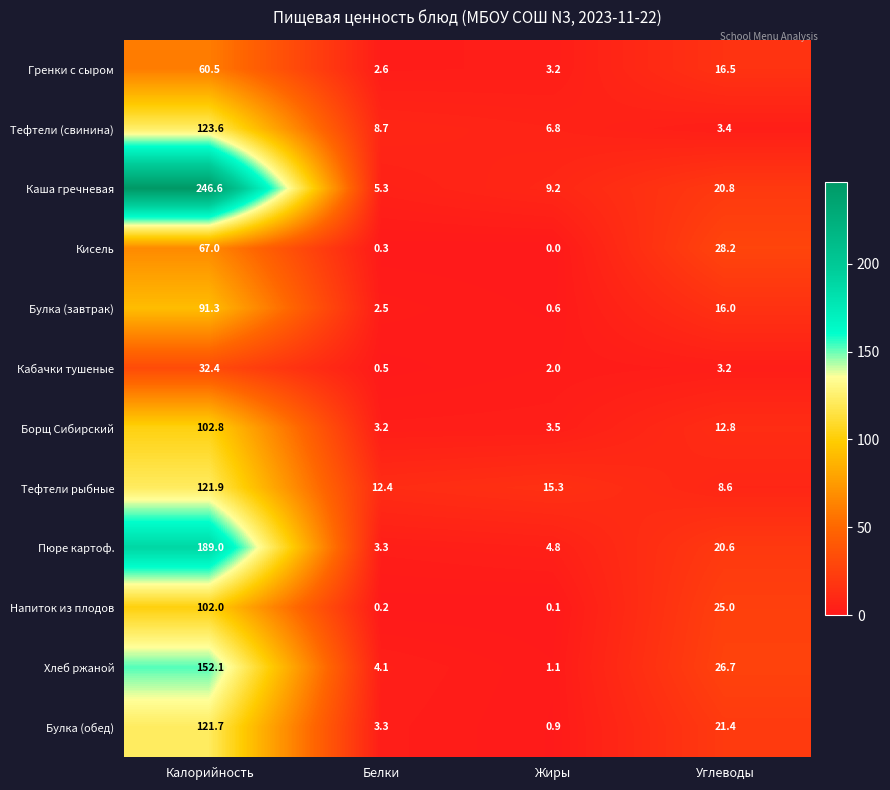

At which category is the sum across all series the highest?

Калорийность